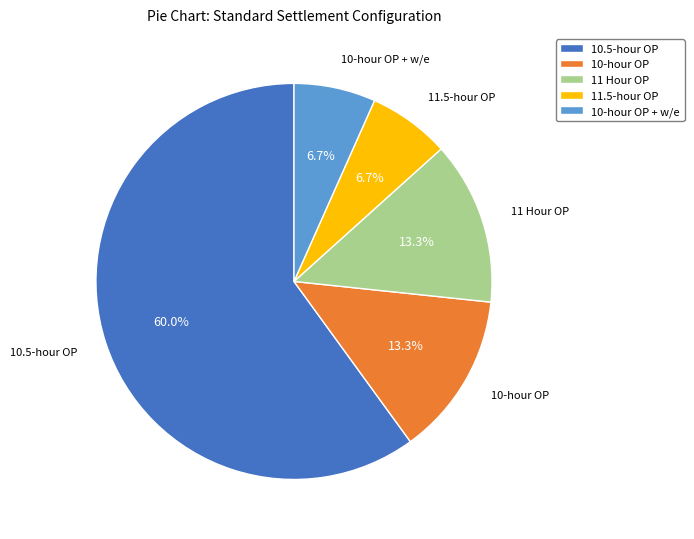

What is the largest slice in the pie chart?

10.5-hour OP